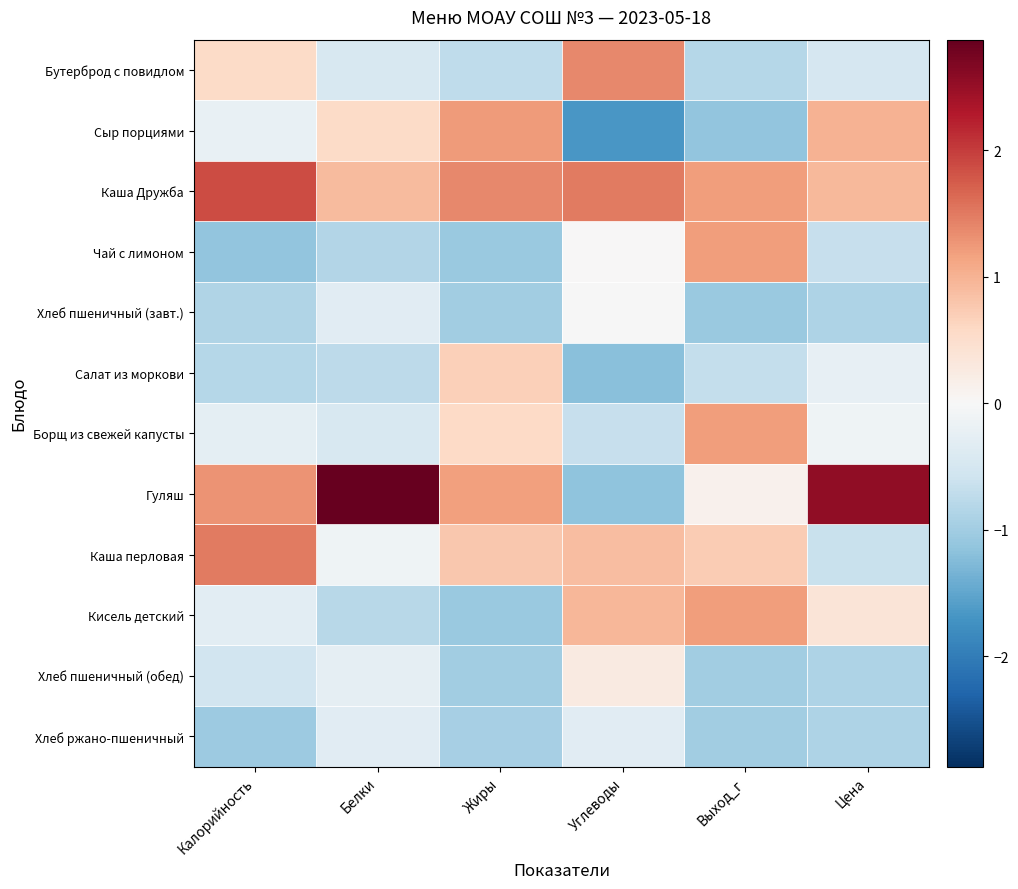

Which label corresponds to the smallest value in the chart?

Углеводы